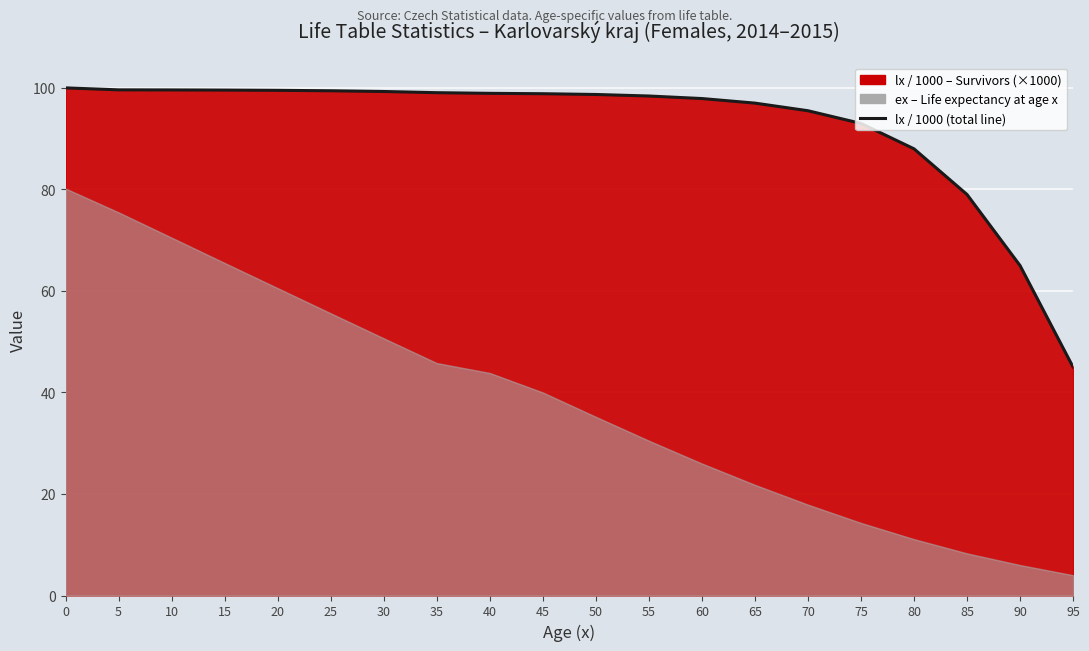

What is the change in value from 40 to 85?

-19.9